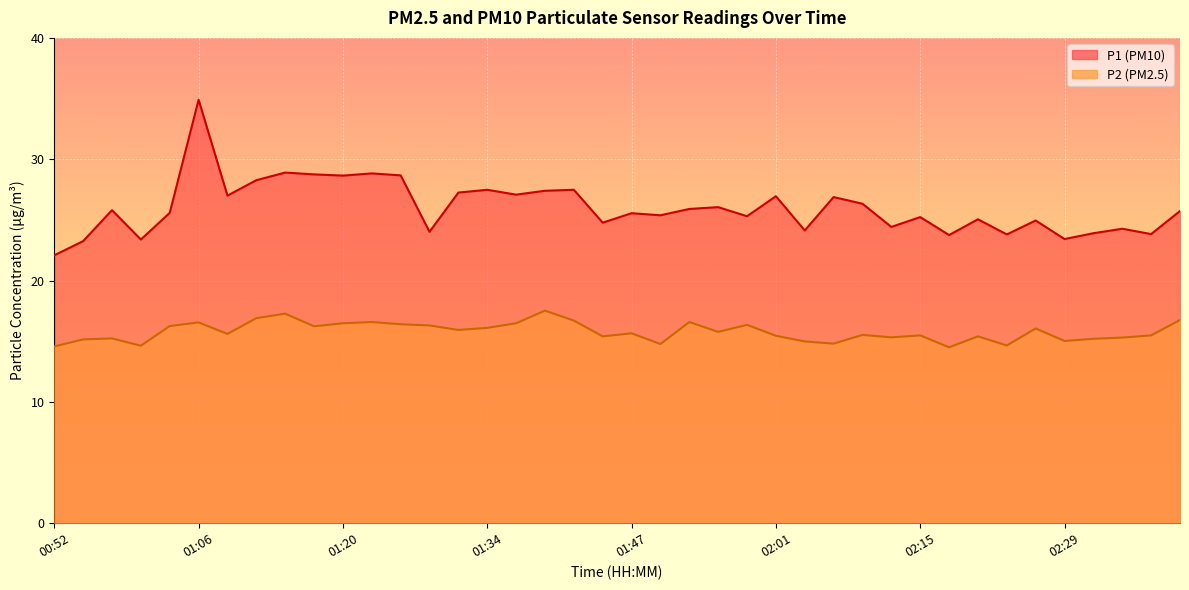

What is the spread (max minus min) of values at 01:06?

18.3